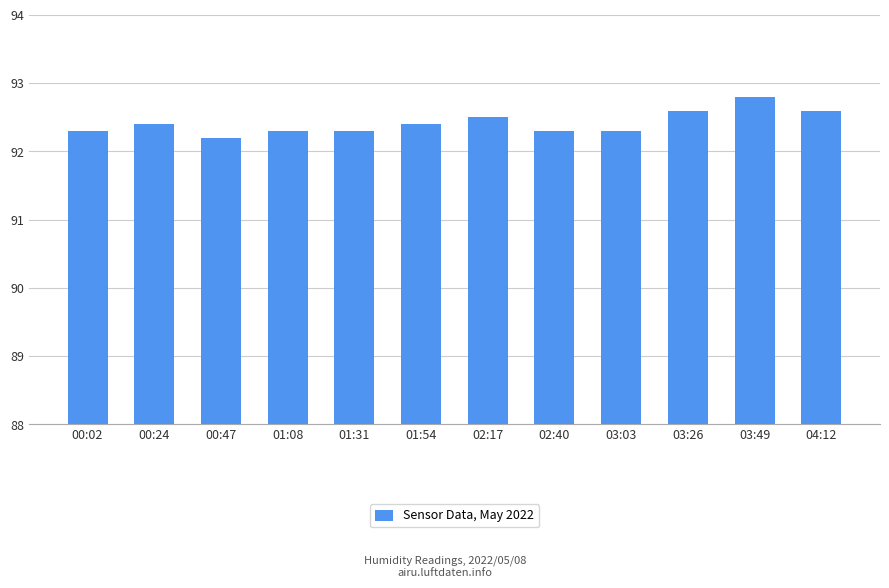

What is the change in value from 00:47 to 02:40?

+0.1